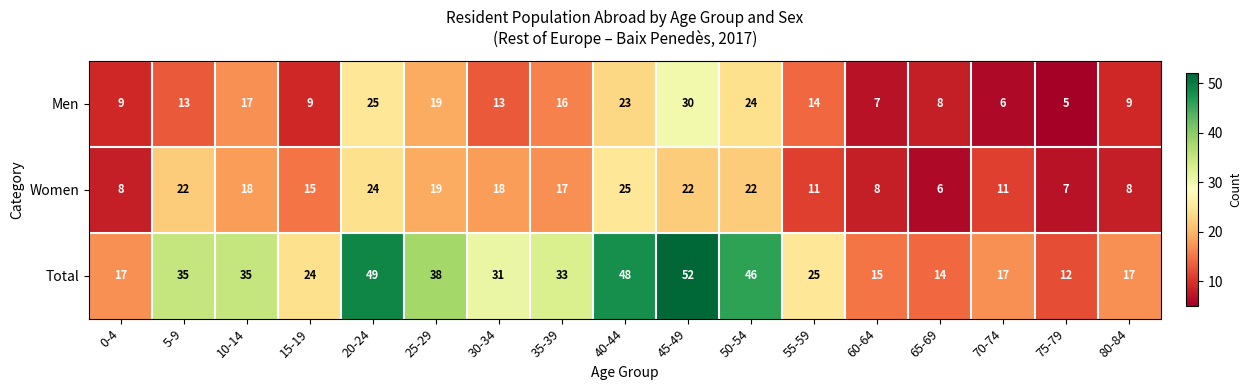

Which series has the widest spread of values?

Total